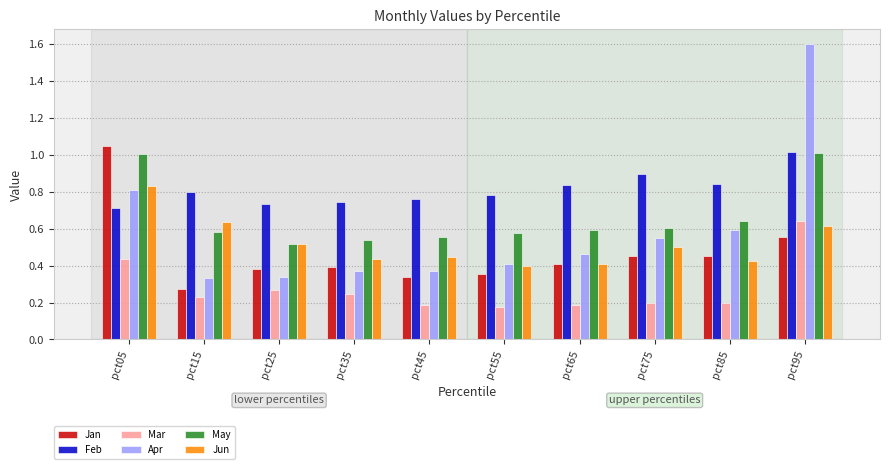

Between pct85 and pct95, which series saw the biggest shift?

Apr